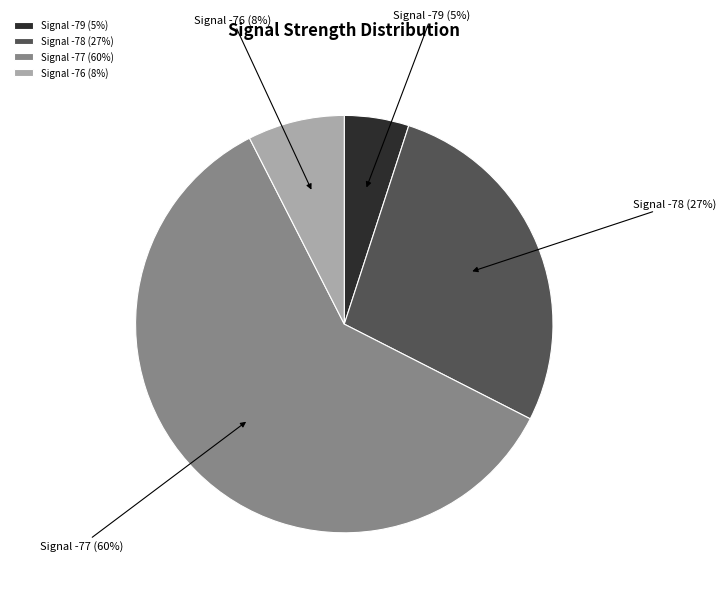

Which category has the biggest portion of the pie?

Signal -77 (60%)